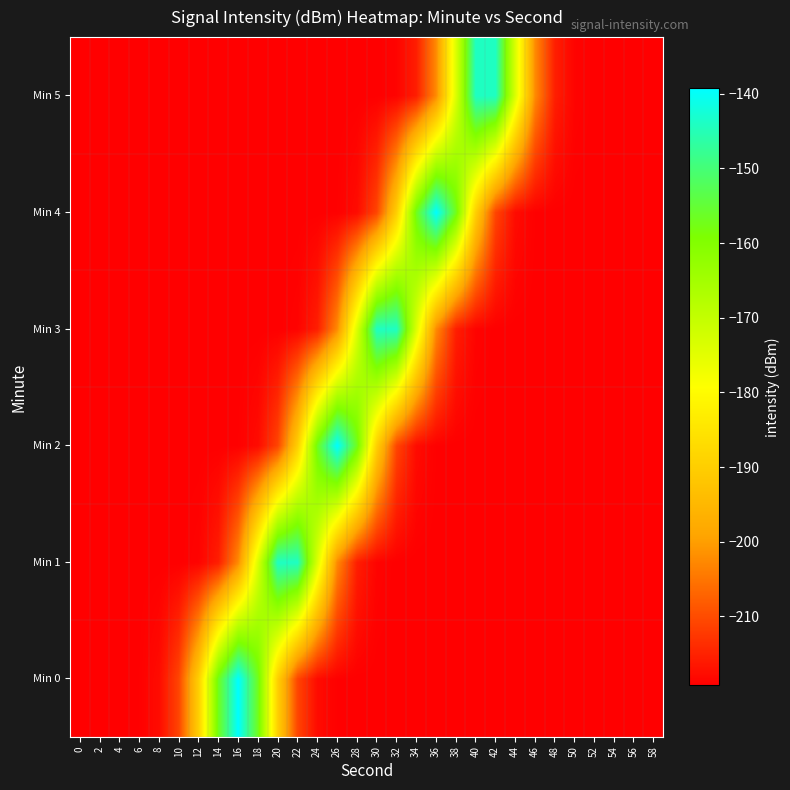

Which label corresponds to the smallest value in the chart?

42